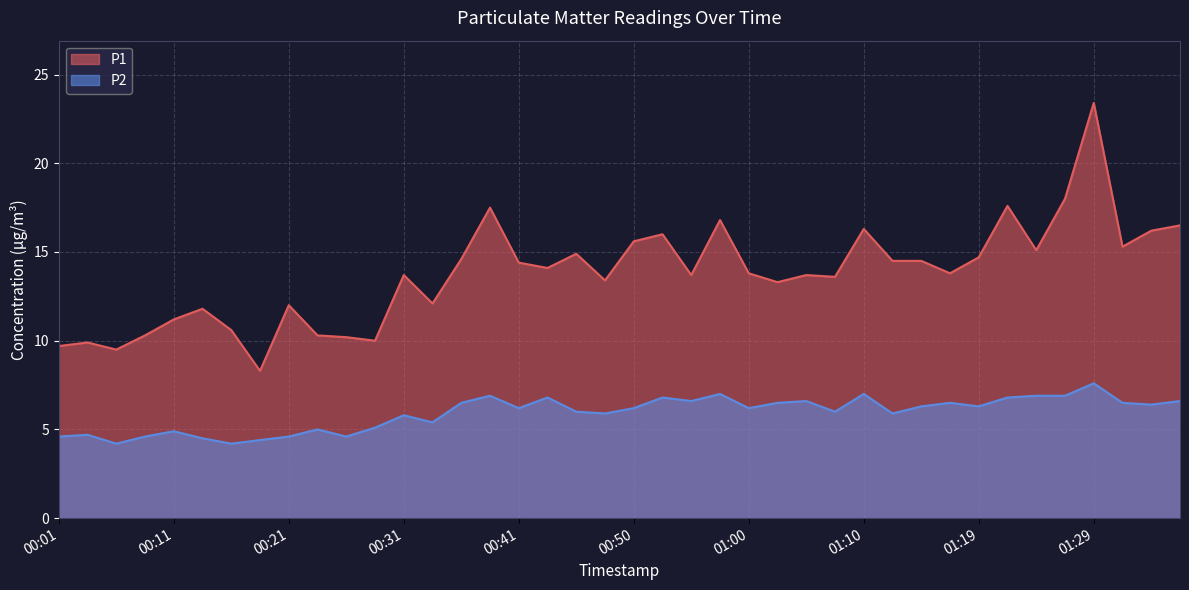

What is the value of the P2 point at the 2nd from the left?

4.7